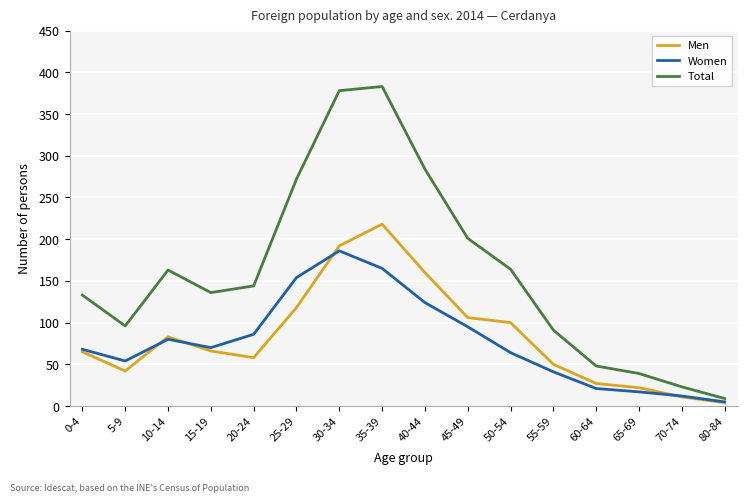

What is the approximate value of Men at 30-34, to the nearest 5?

190